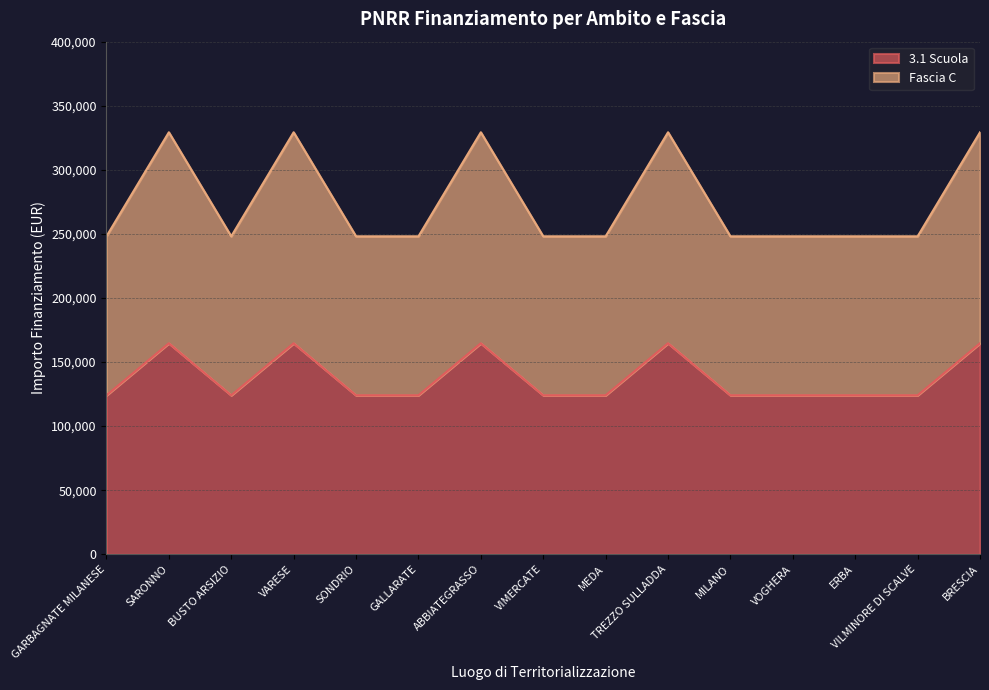

The value of 3.1 Scuola at BUSTO ARSIZIO is 124044.6. True or false?

True